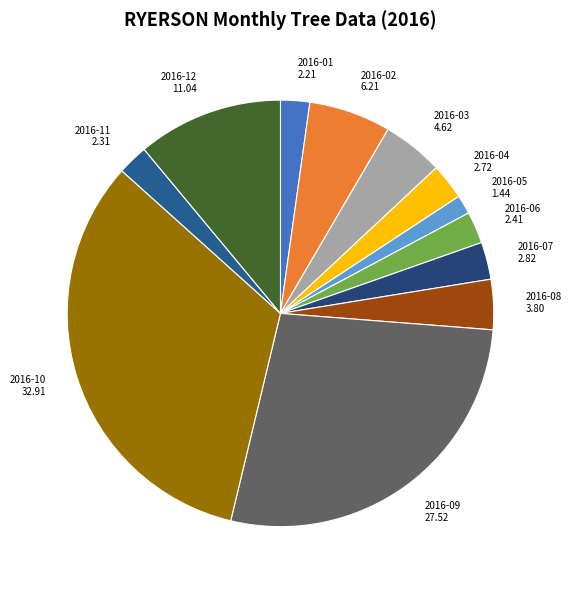

Combined, do 2016-11 and 2016-03 account for over 50%?

No